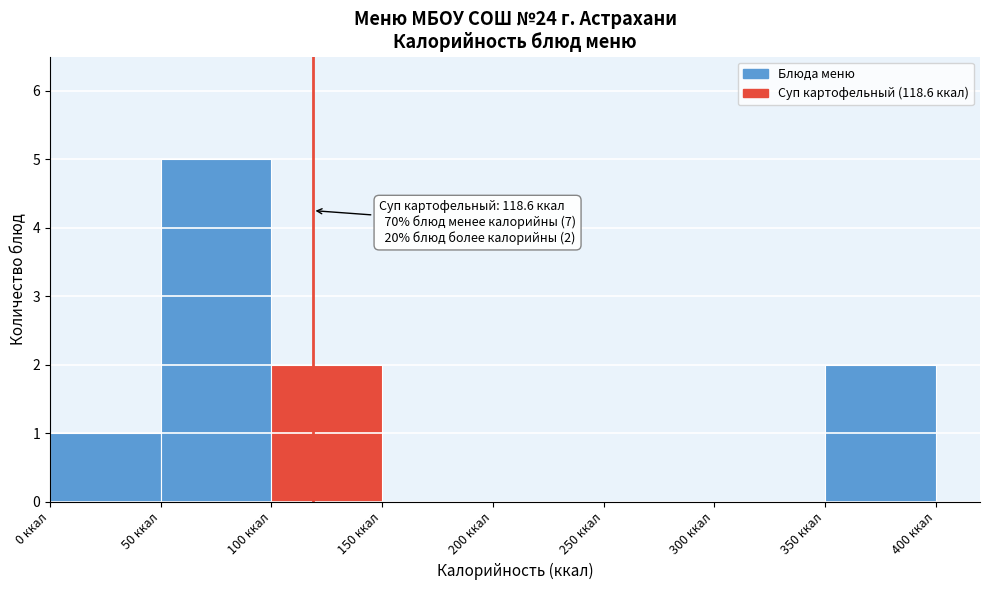

Which range on the x-axis has the tallest bar?

50 to 100